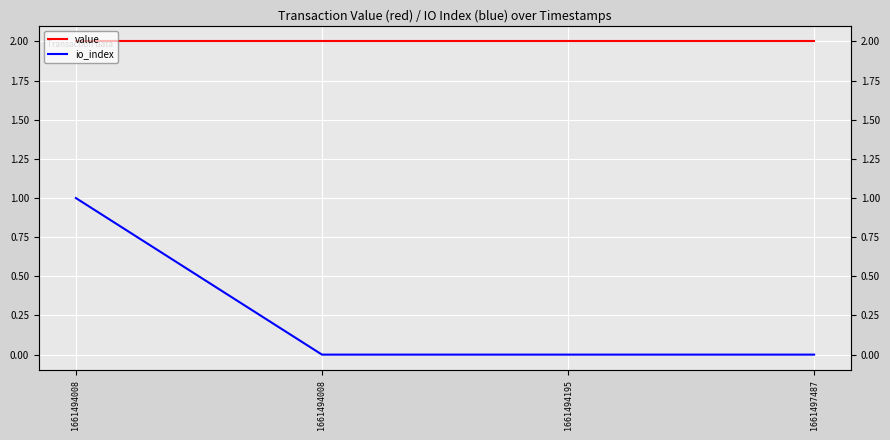

How many data points does each series have?

4